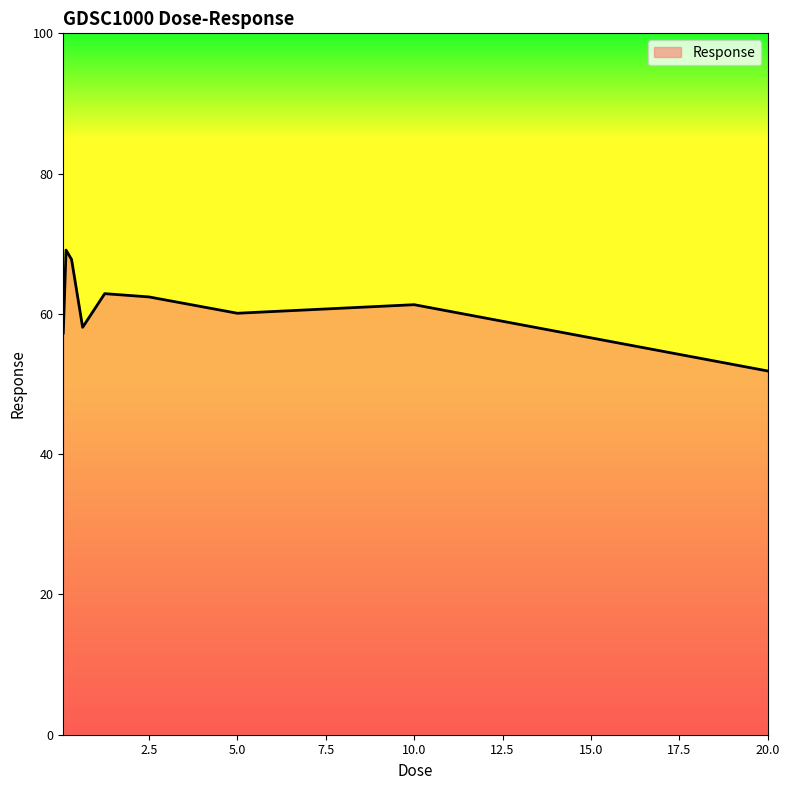

What is the sum of all values?

550.8